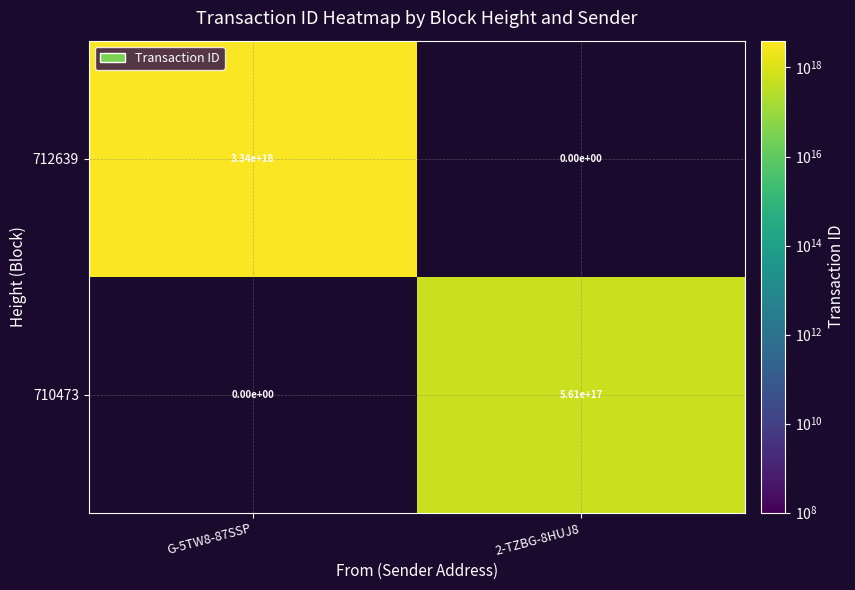

What is the smallest value displayed?

561127125704260032.0